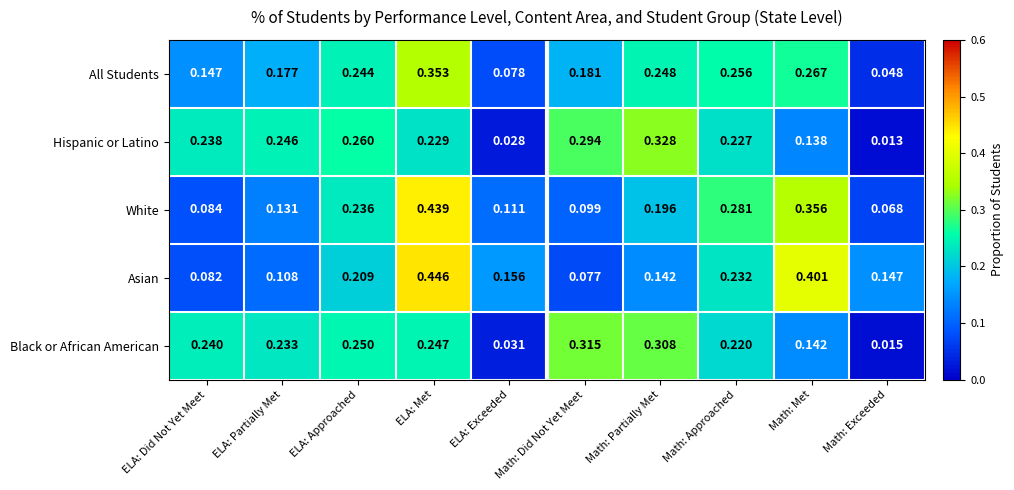

How many categories are shown in the chart?

10